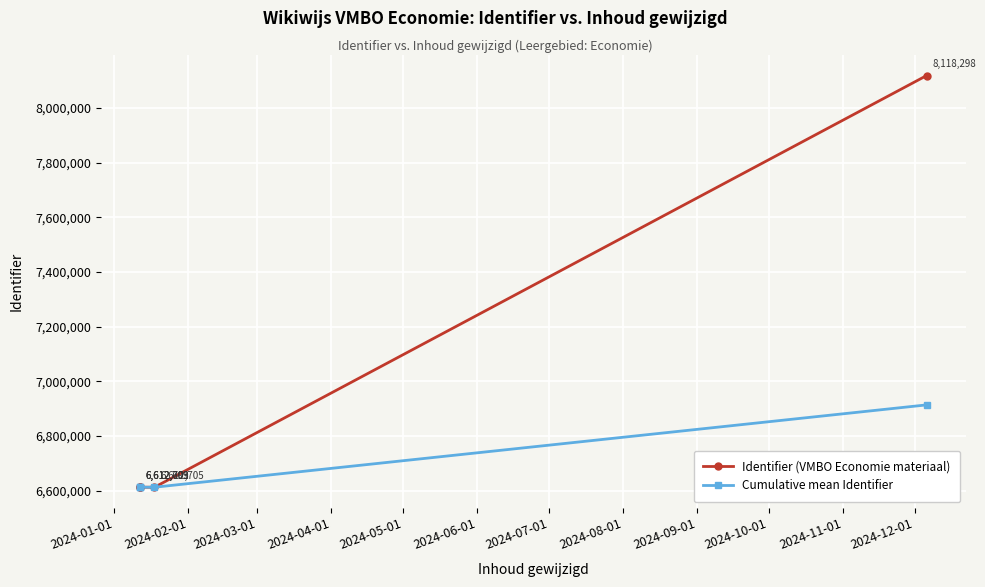

Does the chart have visible grid lines?

Yes